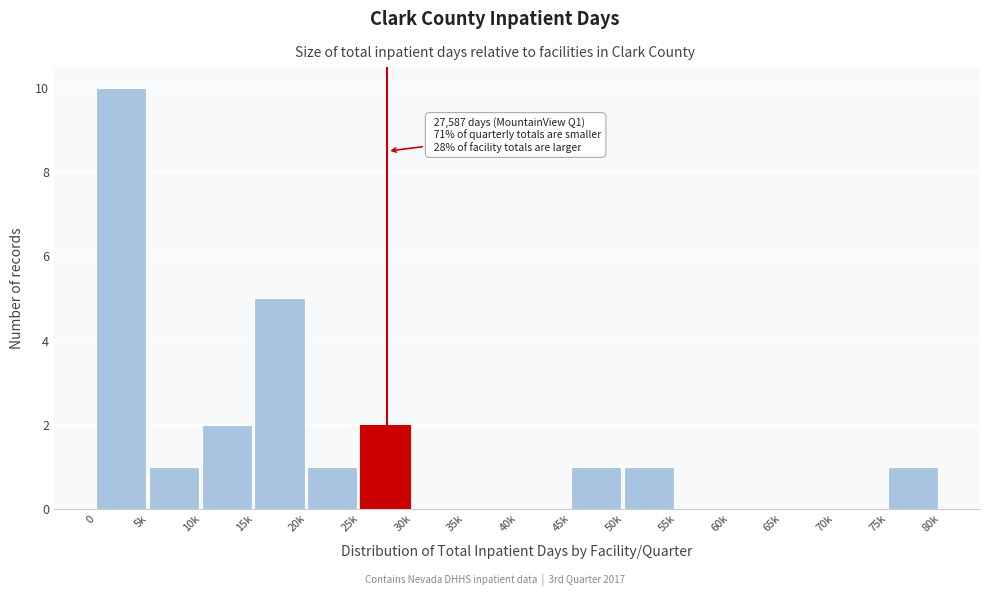

Reading right to left, extract all data points from this chart.

75k=1	70k=0	65k=0	60k=0	55k=0	50k=1	45k=1	40k=0	35k=0	30k=0	25k=2	20k=1	15k=5	10k=2	5k=1	0=10